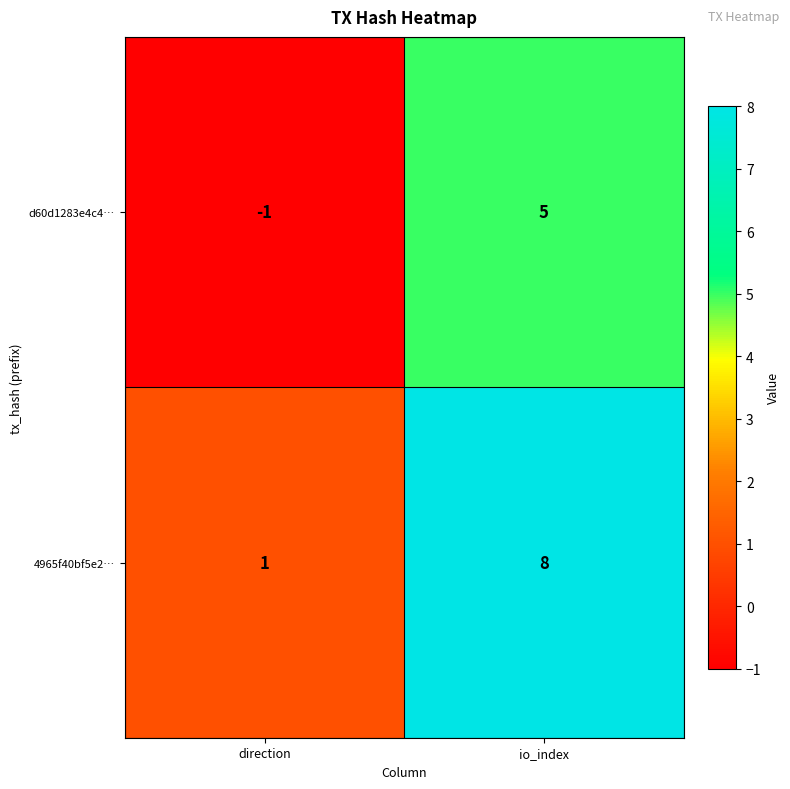

At io_index, list the series in order from smallest to largest.

d60d1283e4c4…, 4965f40bf5e2…